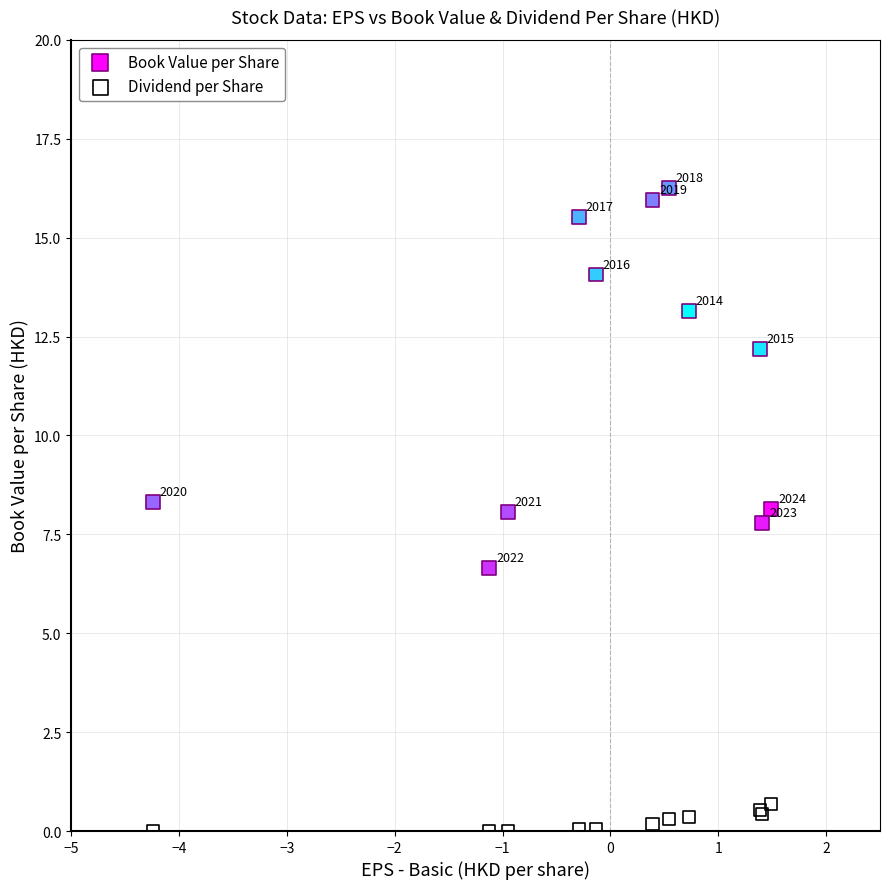

Which series has the widest spread of Y values?

Book Value per Share